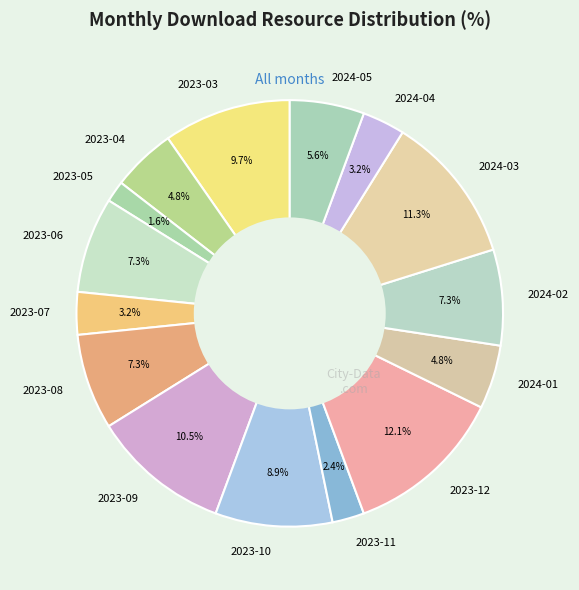

Count the number of slices in the pie.

15